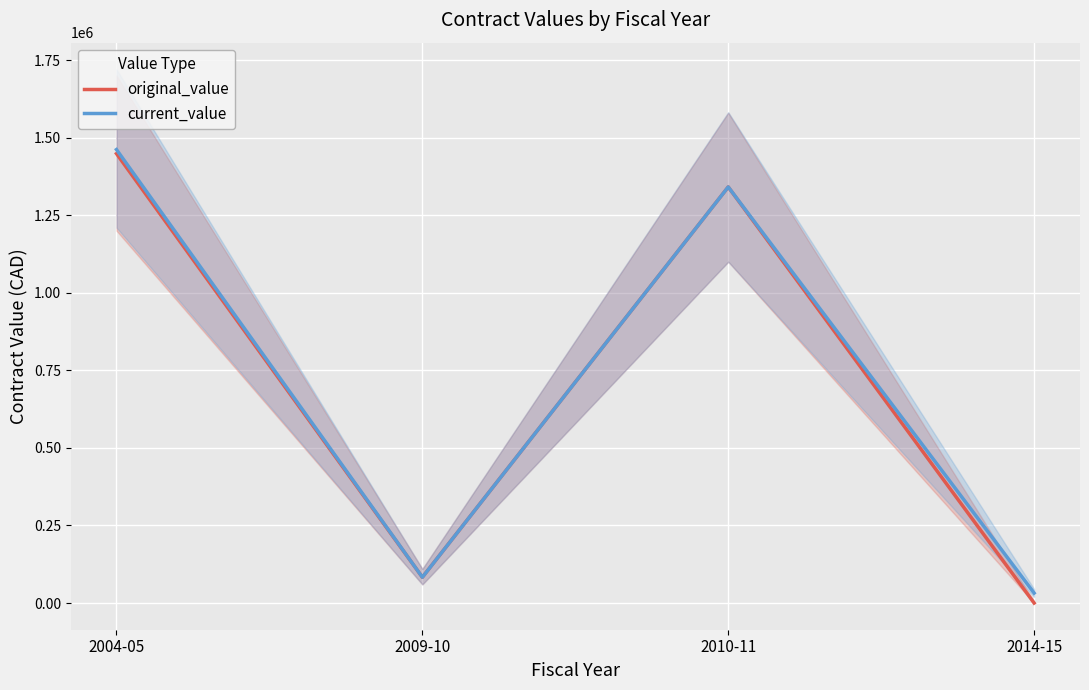

True or false: current_value has a value of 32175.0 at 2014-15.

True